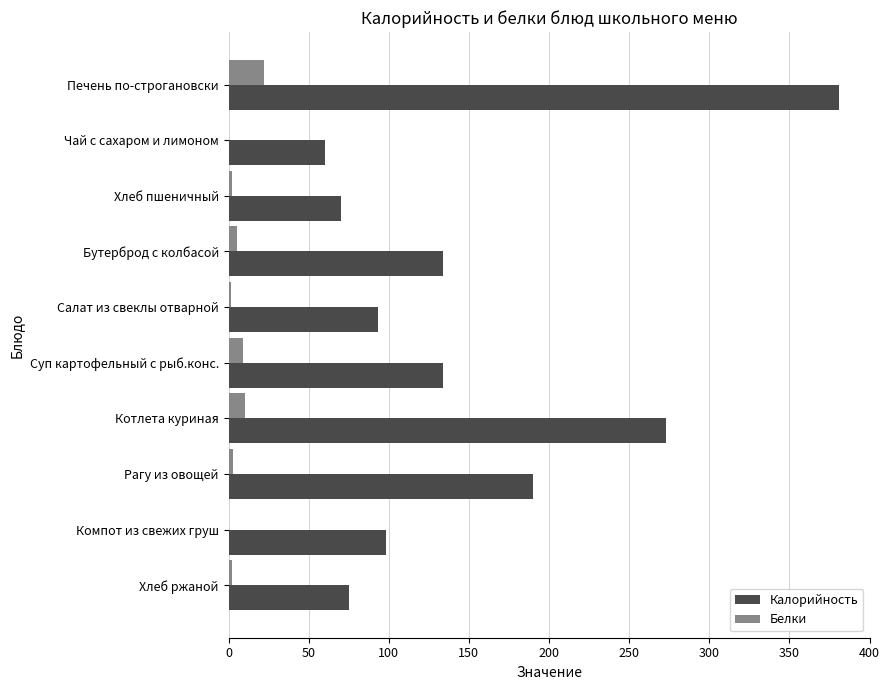

What is the sum of all Белки values?

55.0